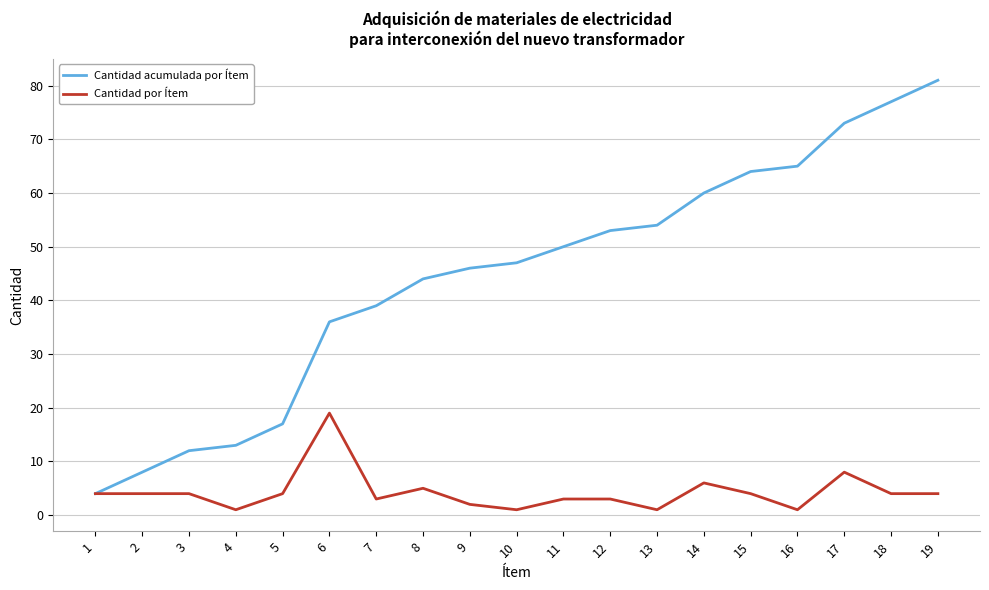

The value of Cantidad por Ítem at 19 is 7. True or false?

False